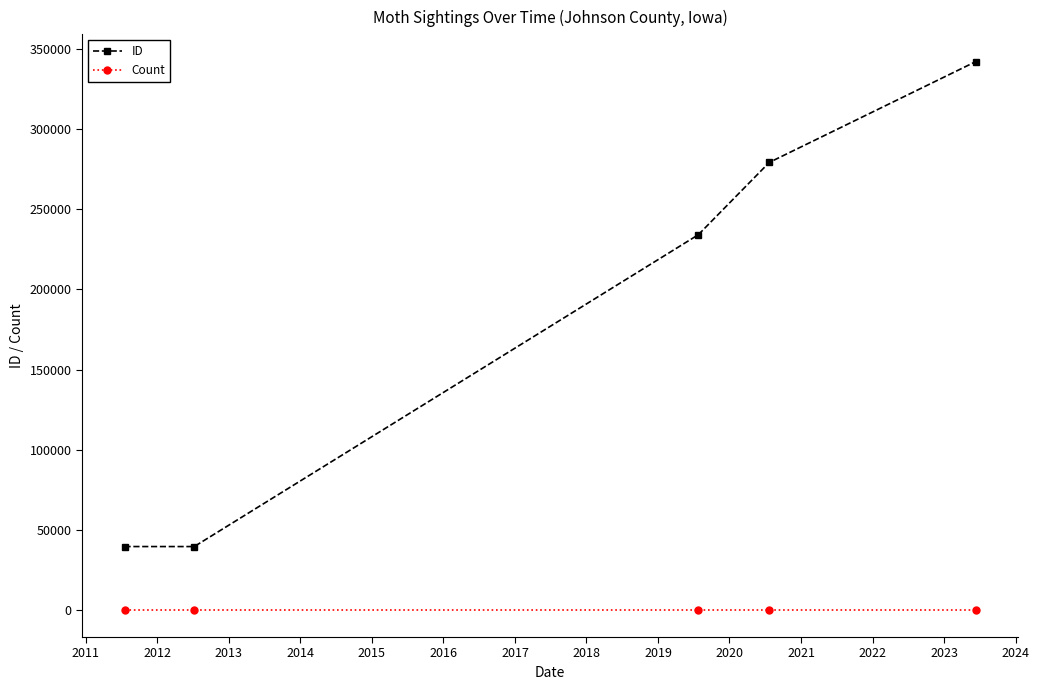

Which series has the largest range (max minus min)?

ID